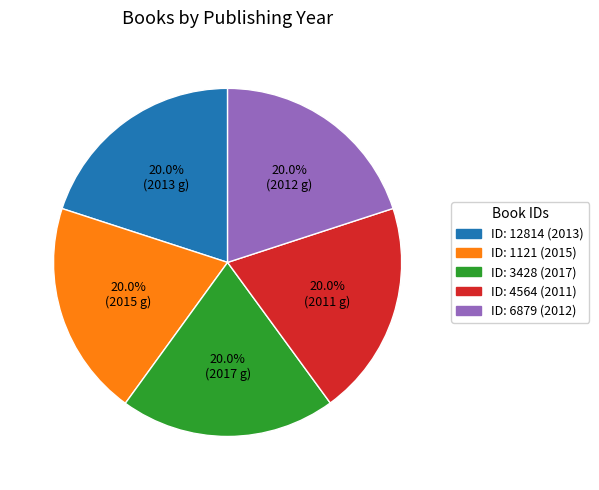

How many segments does this pie chart have?

5